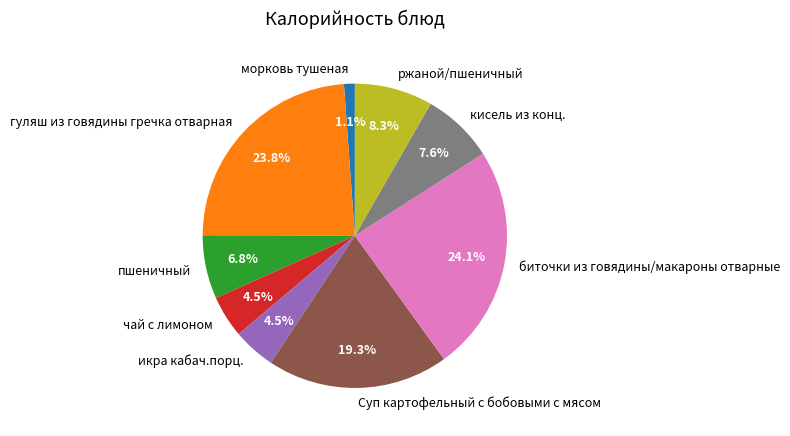

To the nearest percent, what is the difference between the largest and smallest slice percentages?

23%